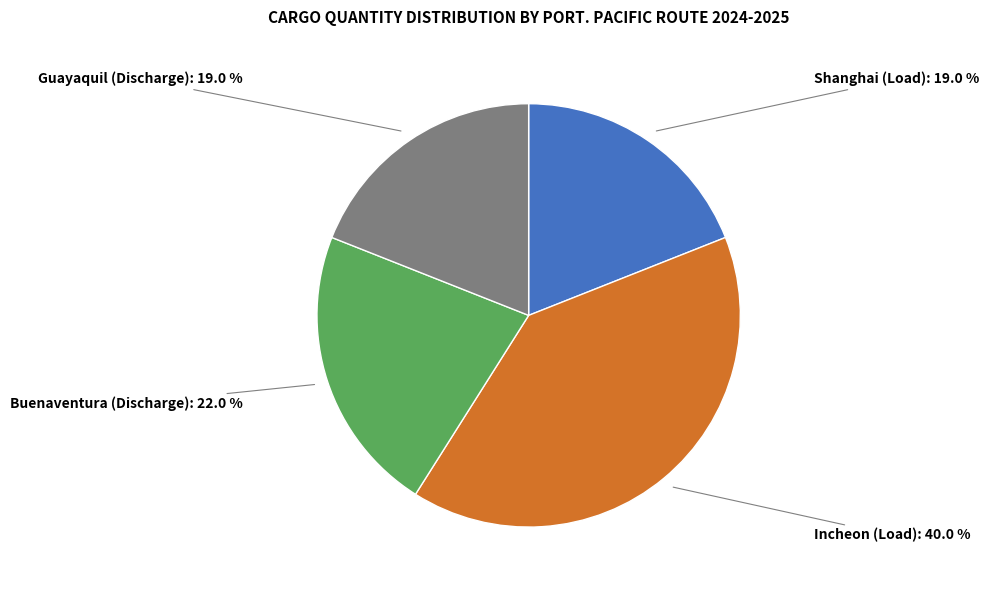

Is there any slice that represents more than half of the pie?

No